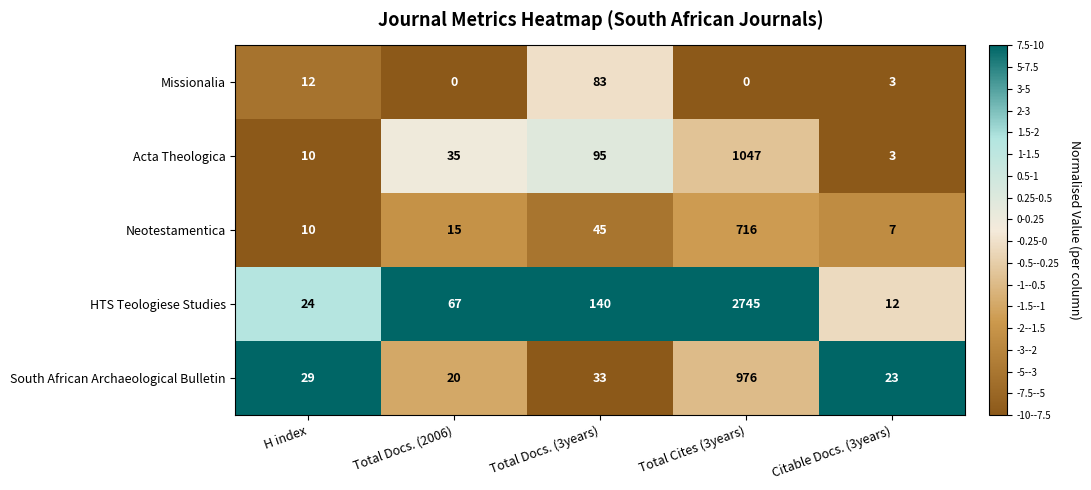

The value of HTS Teologiese Studies at H index is 24. True or false?

True